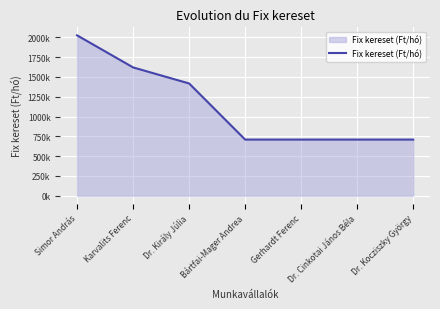

Does the chart display data point markers on the line(s)?

No